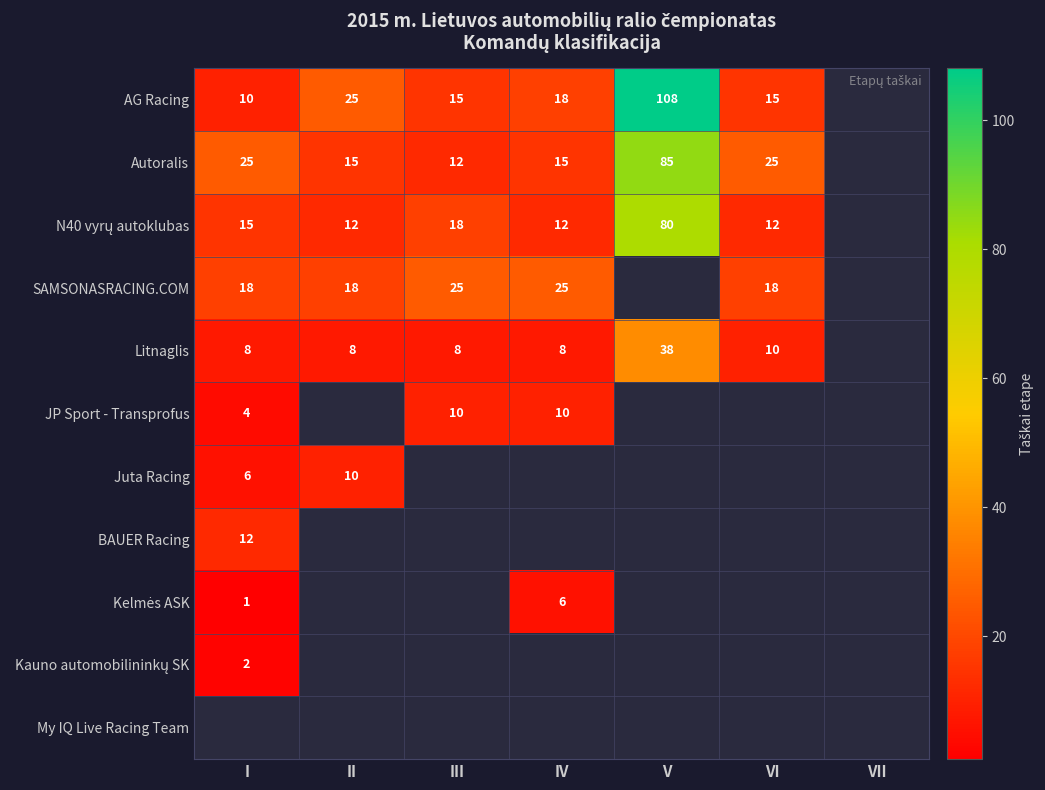

True or false: Litnaglis has a value of 11 at III.

False